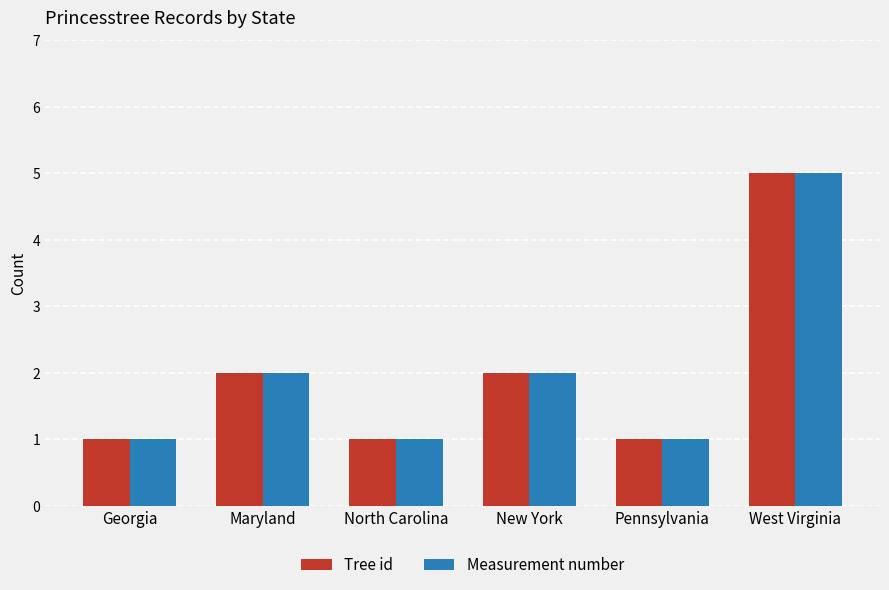

At which category is the sum across all series the highest?

West Virginia